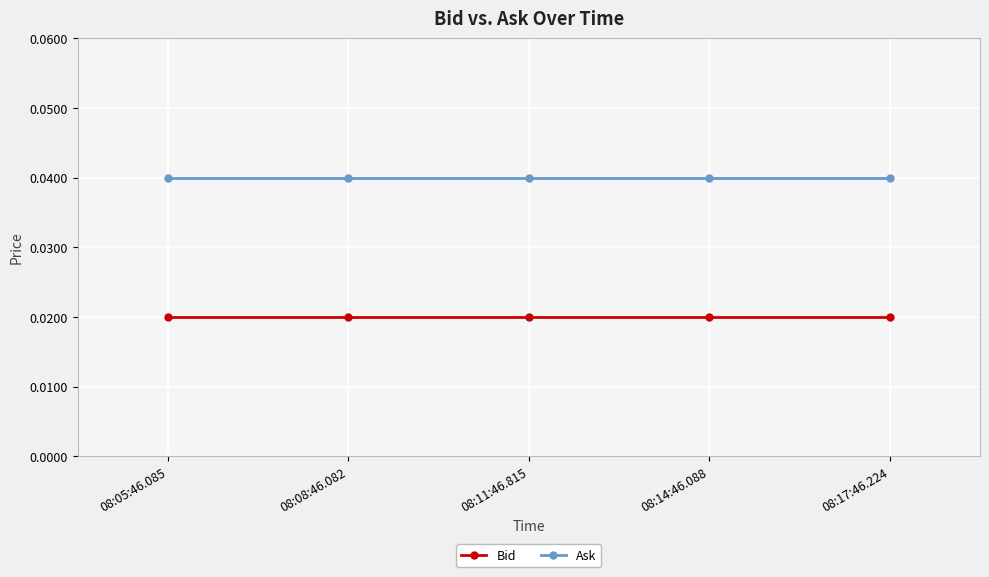

True or false: Ask has a value of 0.1 at 08:17:46.224.

False